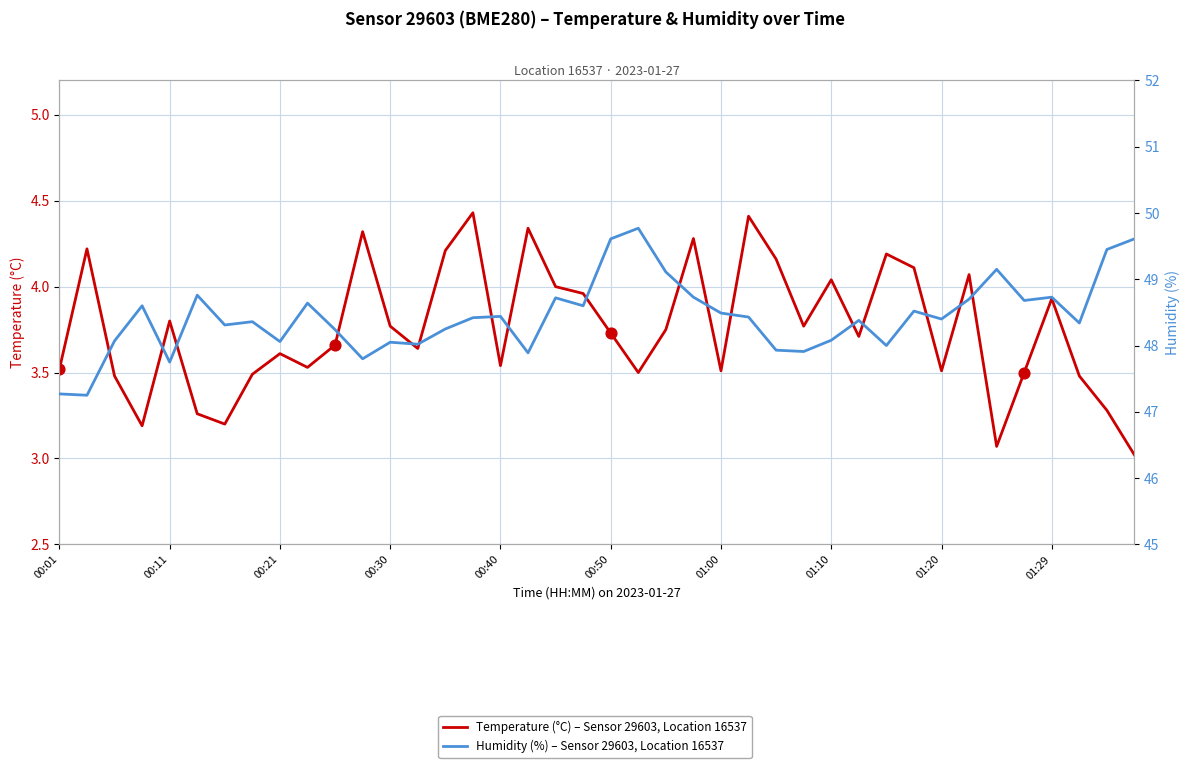

At which category is the sum across all series the highest?

00:50